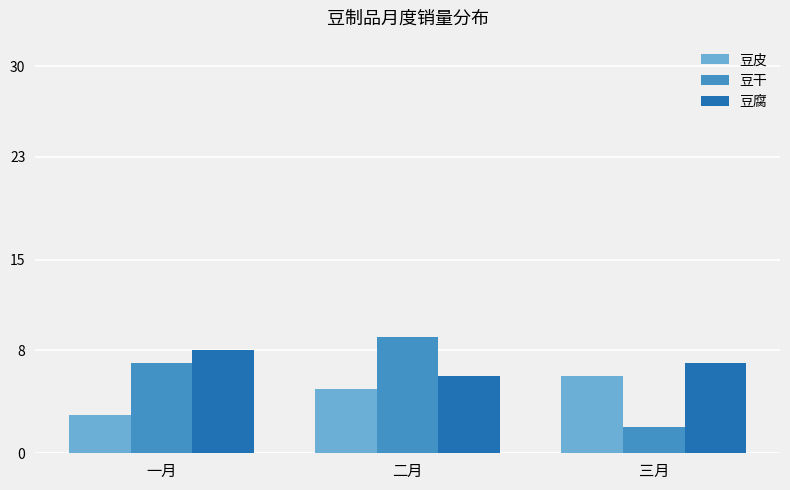

Count the number of categories in the chart.

3